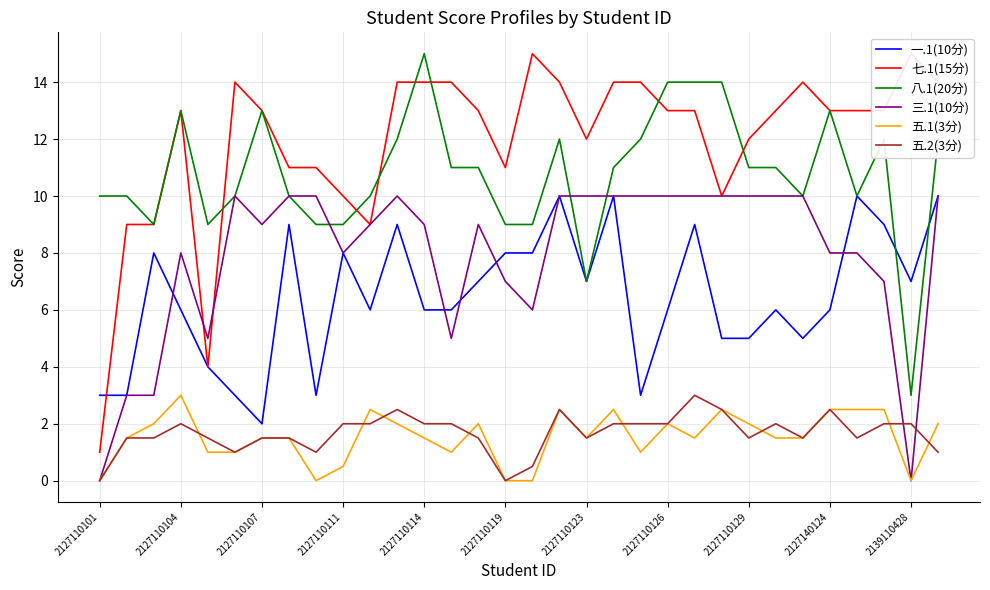

How many intersections are there between 五.2(3分) and 三.1(10分)?

2